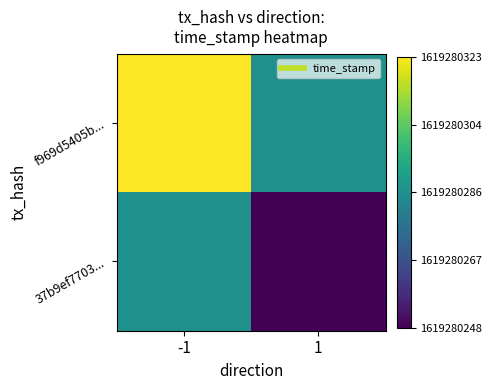

Reading left to right, list all the values displayed in this chart.

f969d5405b...: -1=1.0	1=0.5
37b9ef7703...: -1=0.5	1=0.0